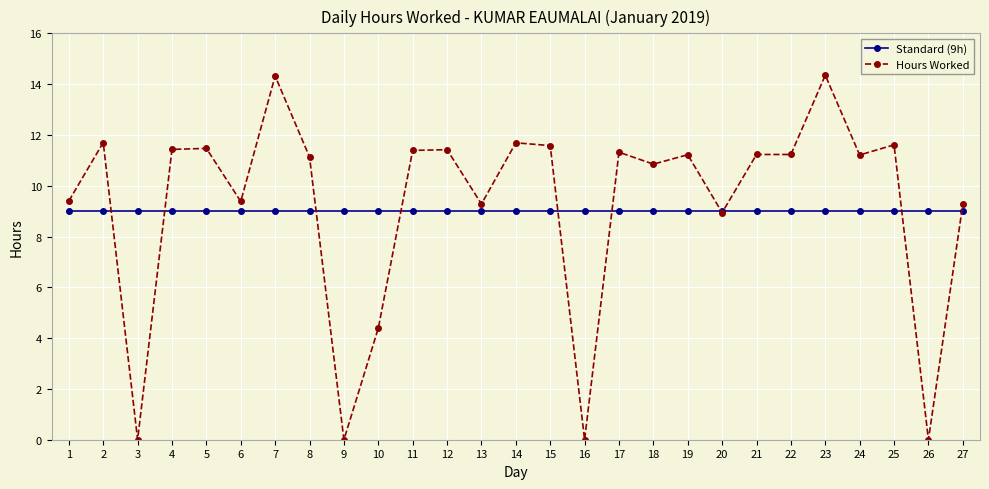

Which series changed the most between 11 and 23?

Hours Worked